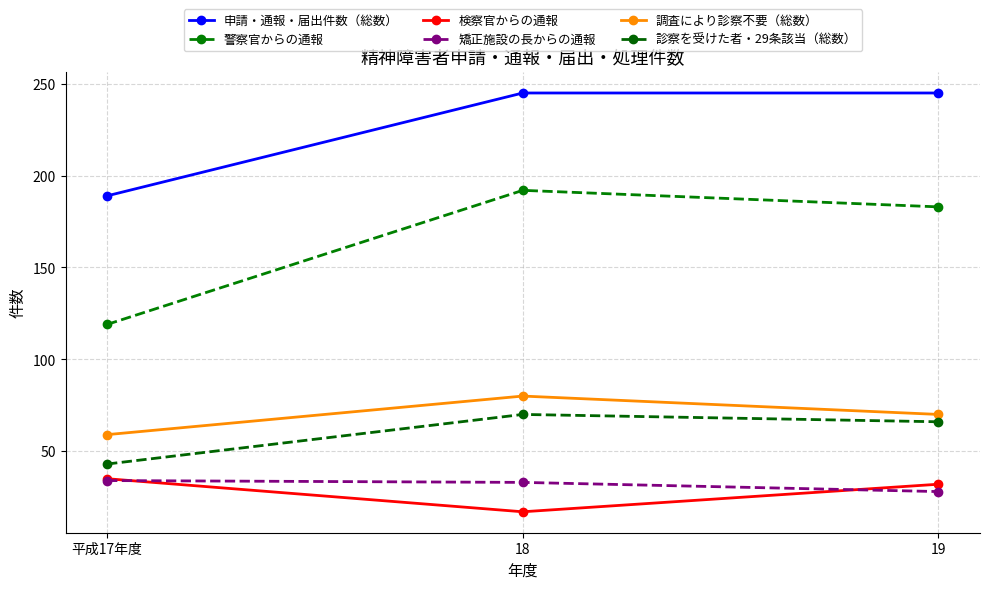

Which series changed the most between 平成17年度 and 18?

警察官からの通報